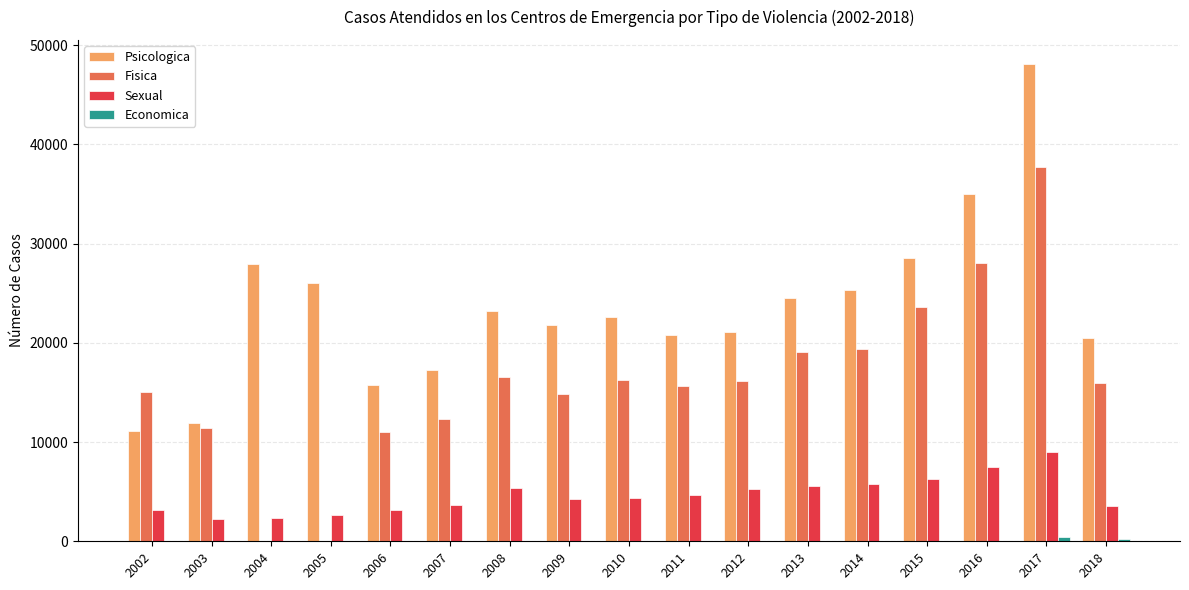

What value does the Sexual series have at 2014, to the nearest 50?

5750